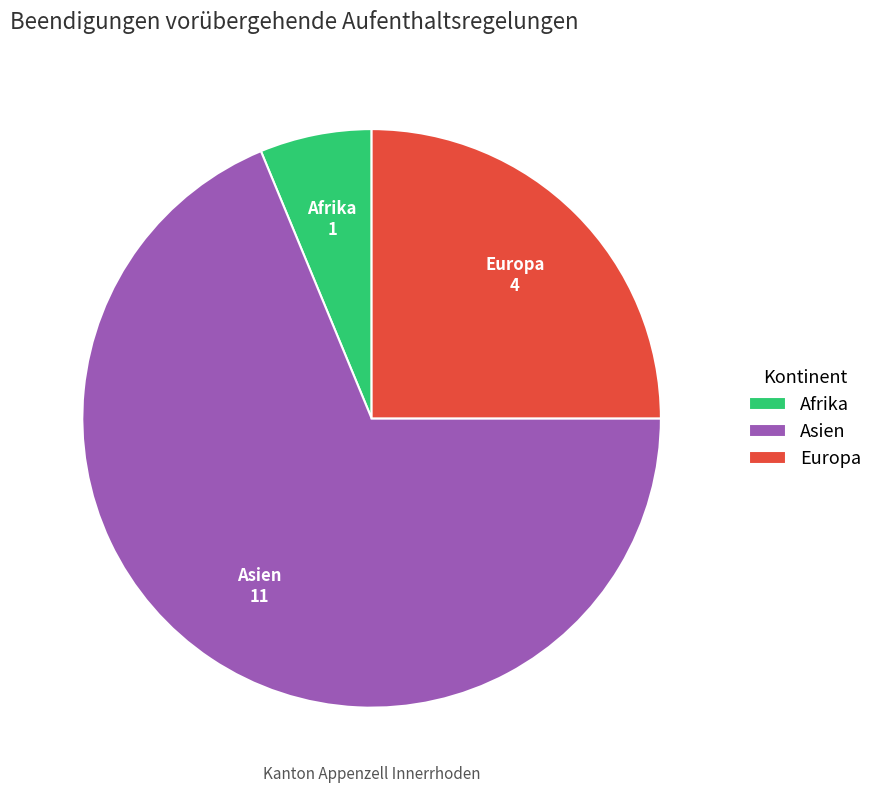

What is the majority slice?

Asien